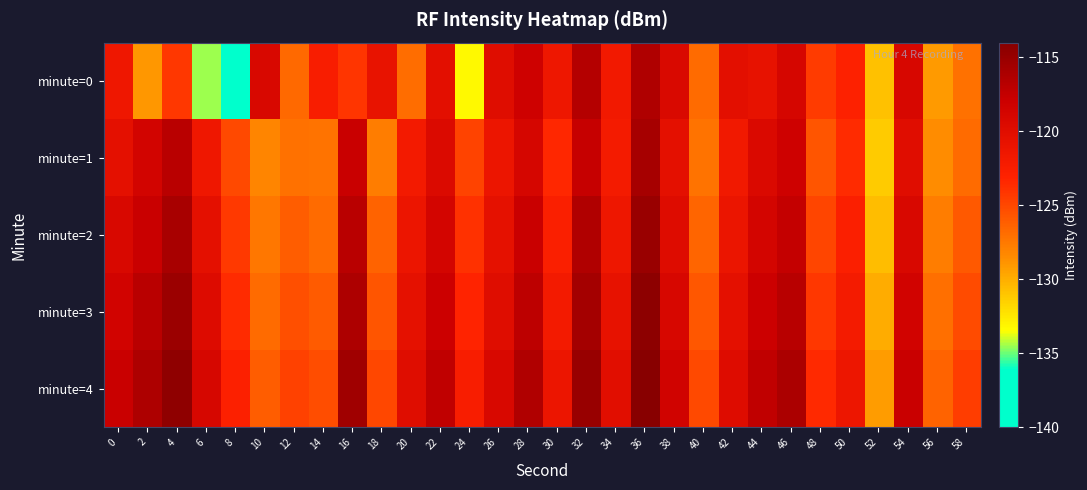

How many distinct data groups are displayed?

5